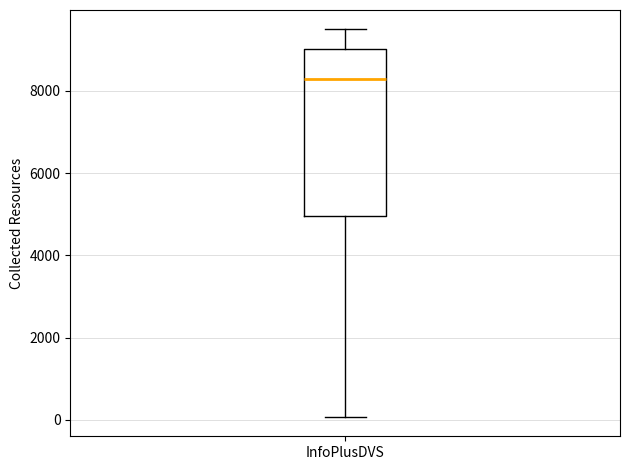

Where is the lower edge of the box for InfoPlusDVS on the y-axis? The values are not printed on the chart, so give them approximately, as read against the axis.

5000